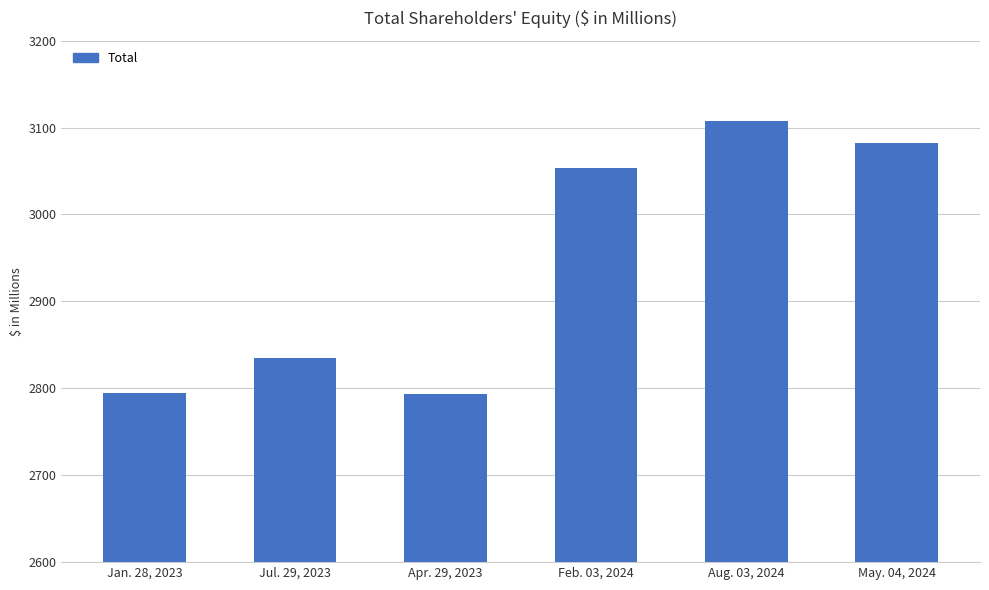

The value at May. 04, 2024 is 1939. True or false?

False